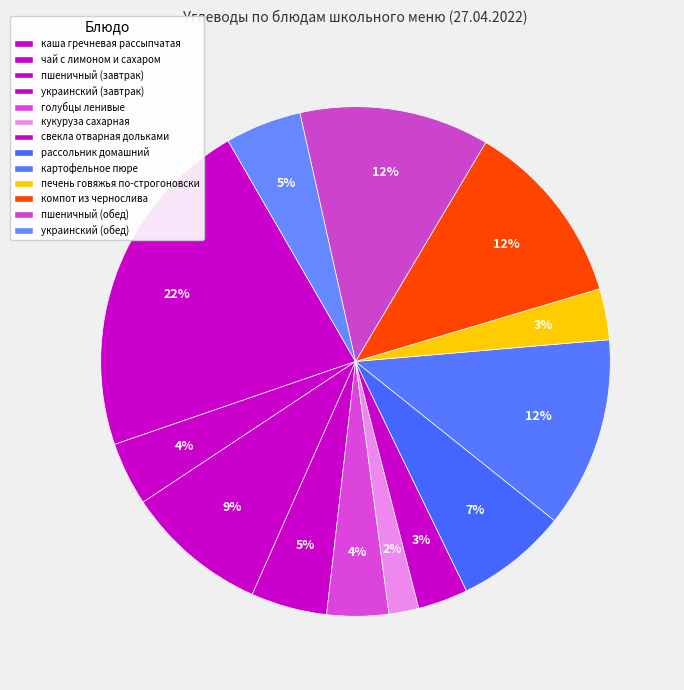

Count the number of slices in the pie.

13